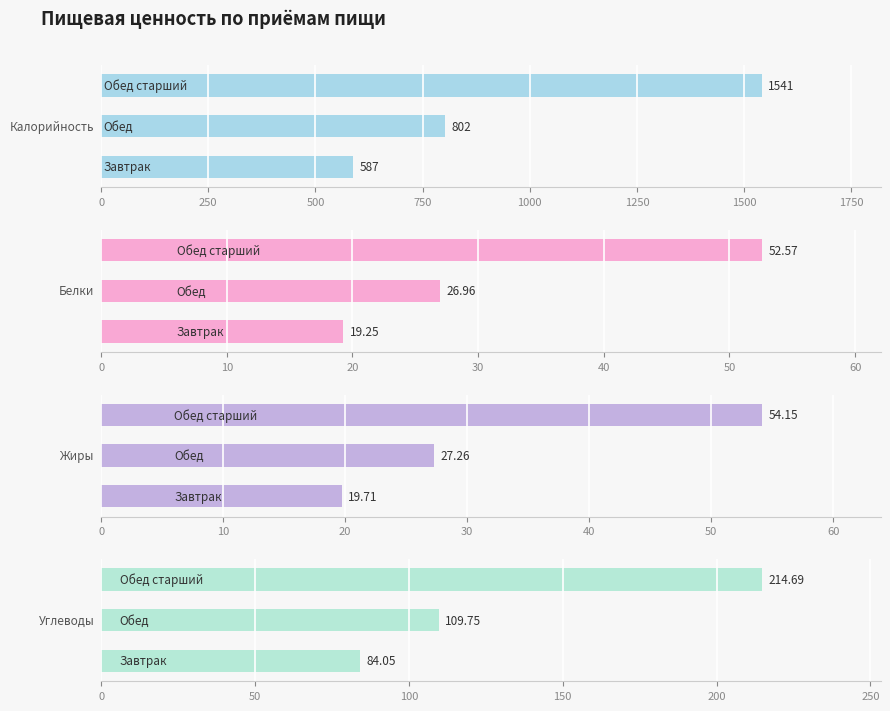

What is the difference between the maximum and minimum values in the Белки series?

33.3